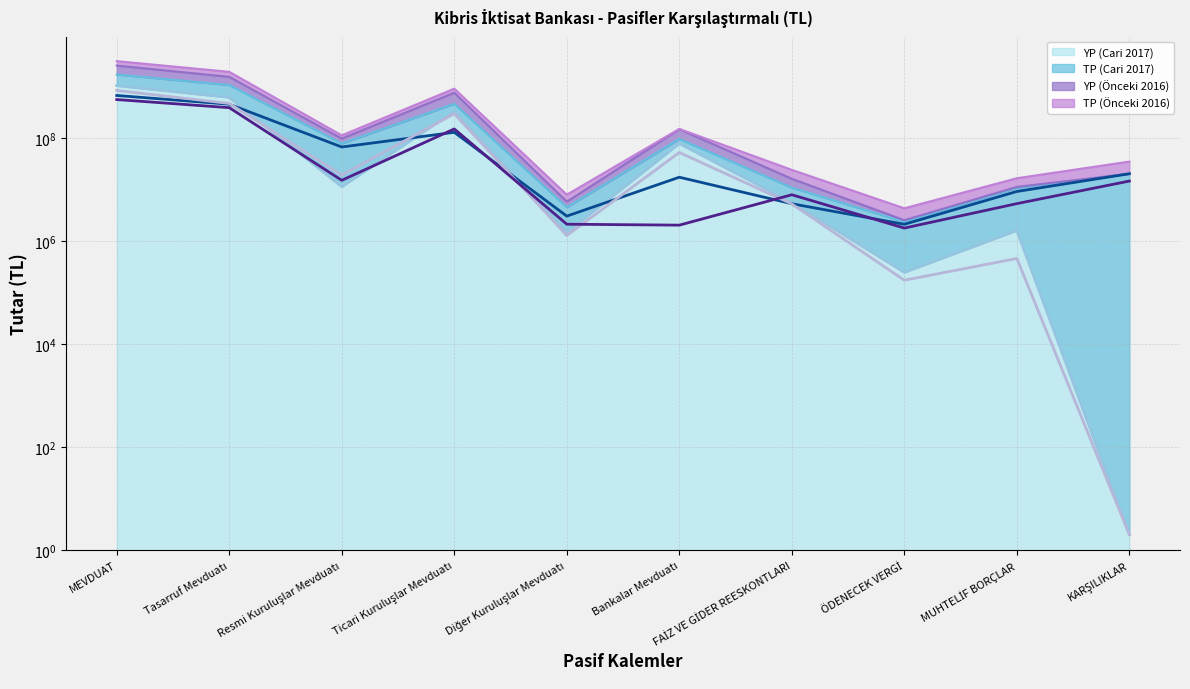

True or false: YP (Cari 2017) (line) and TP (Önceki 2016) (line) cross at least once.

True